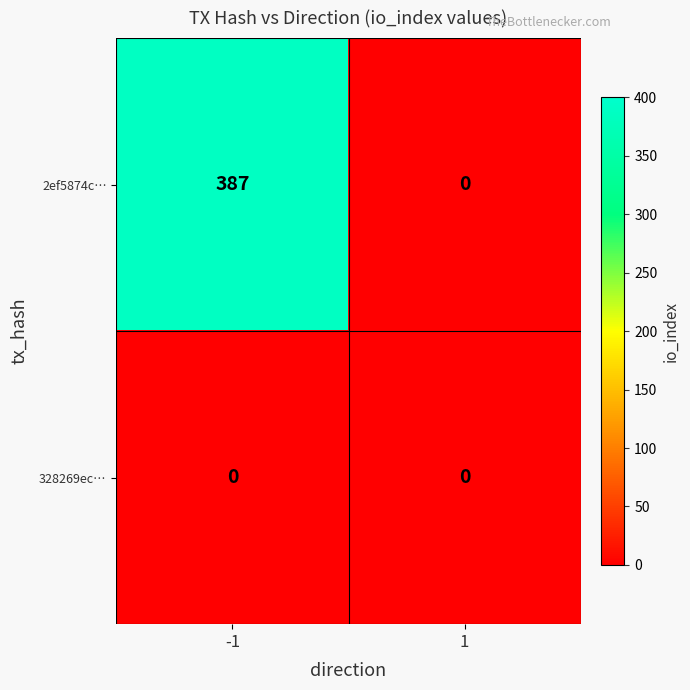

The 2ef5874c… series shows 608 at -1. True or false?

False